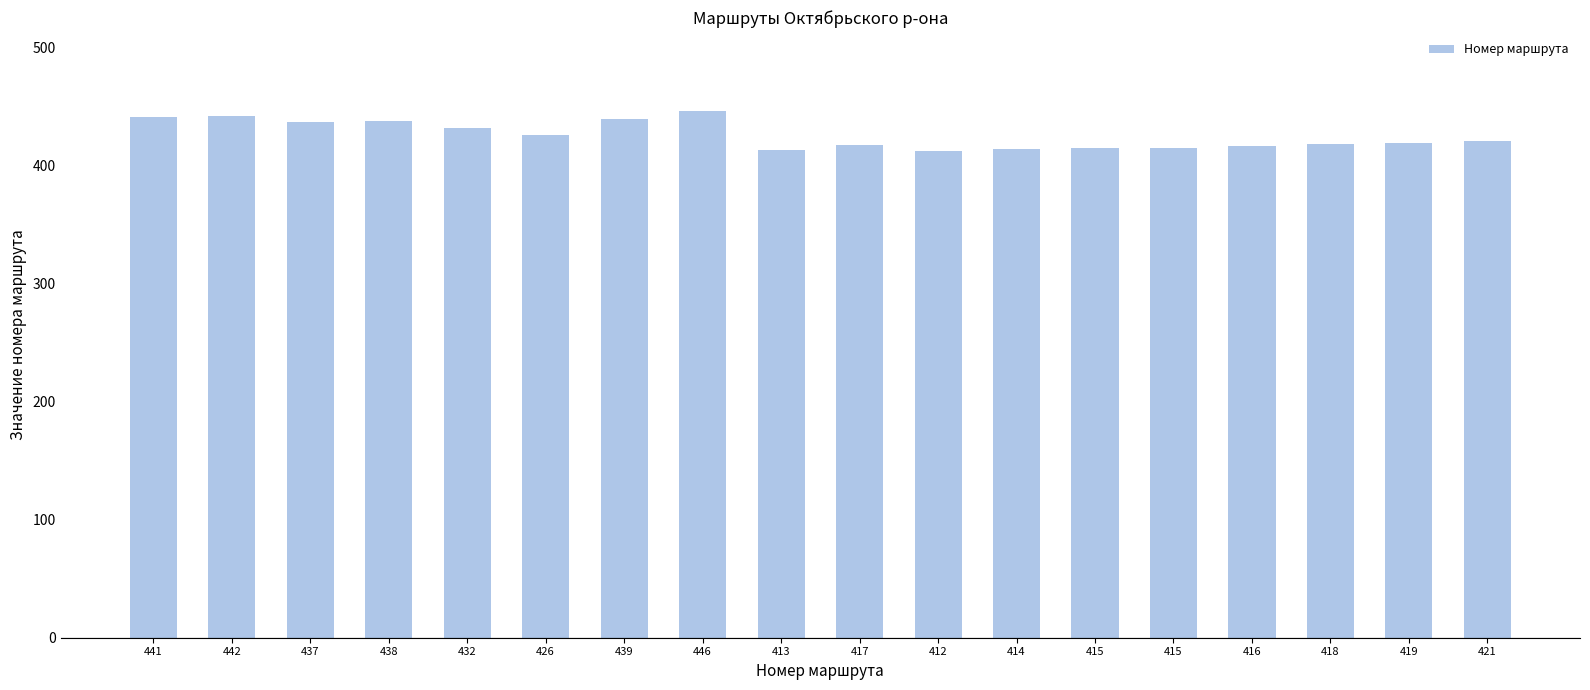

How many bars are there in total?

18